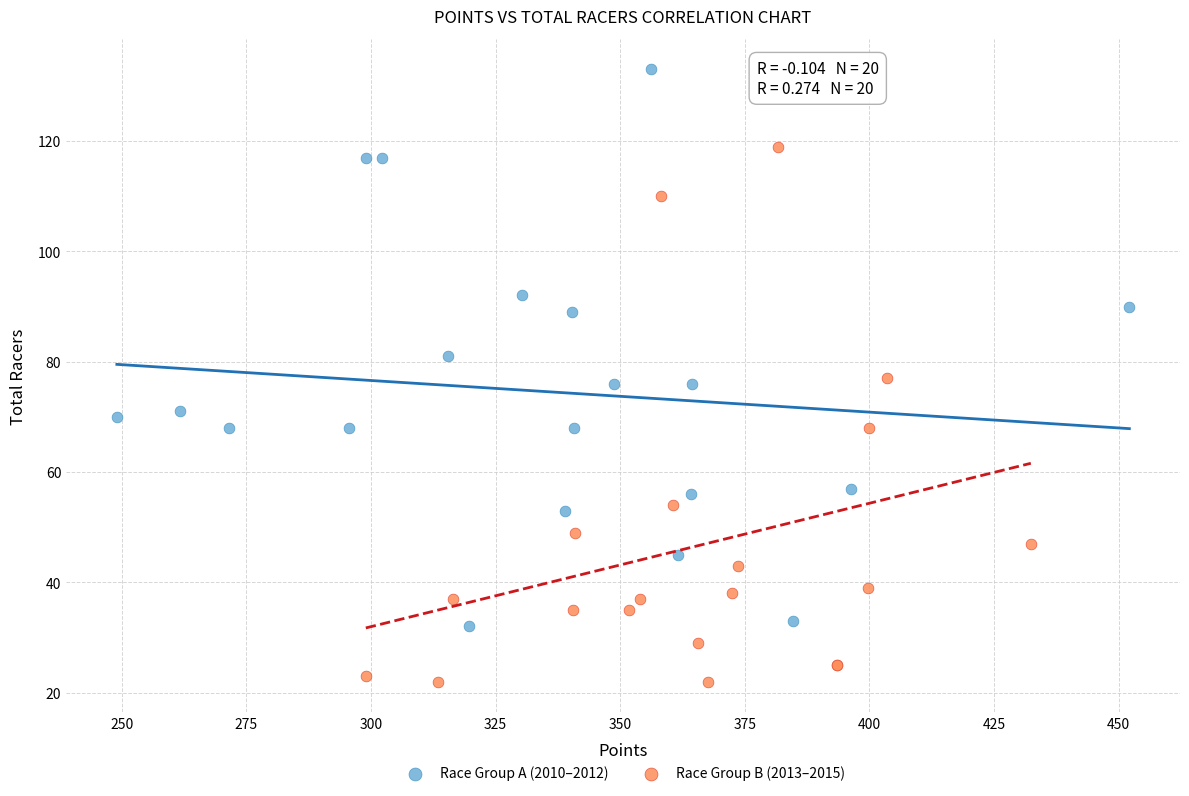

Which series reaches the minimum Y coordinate?

Race Group B (2013–2015)